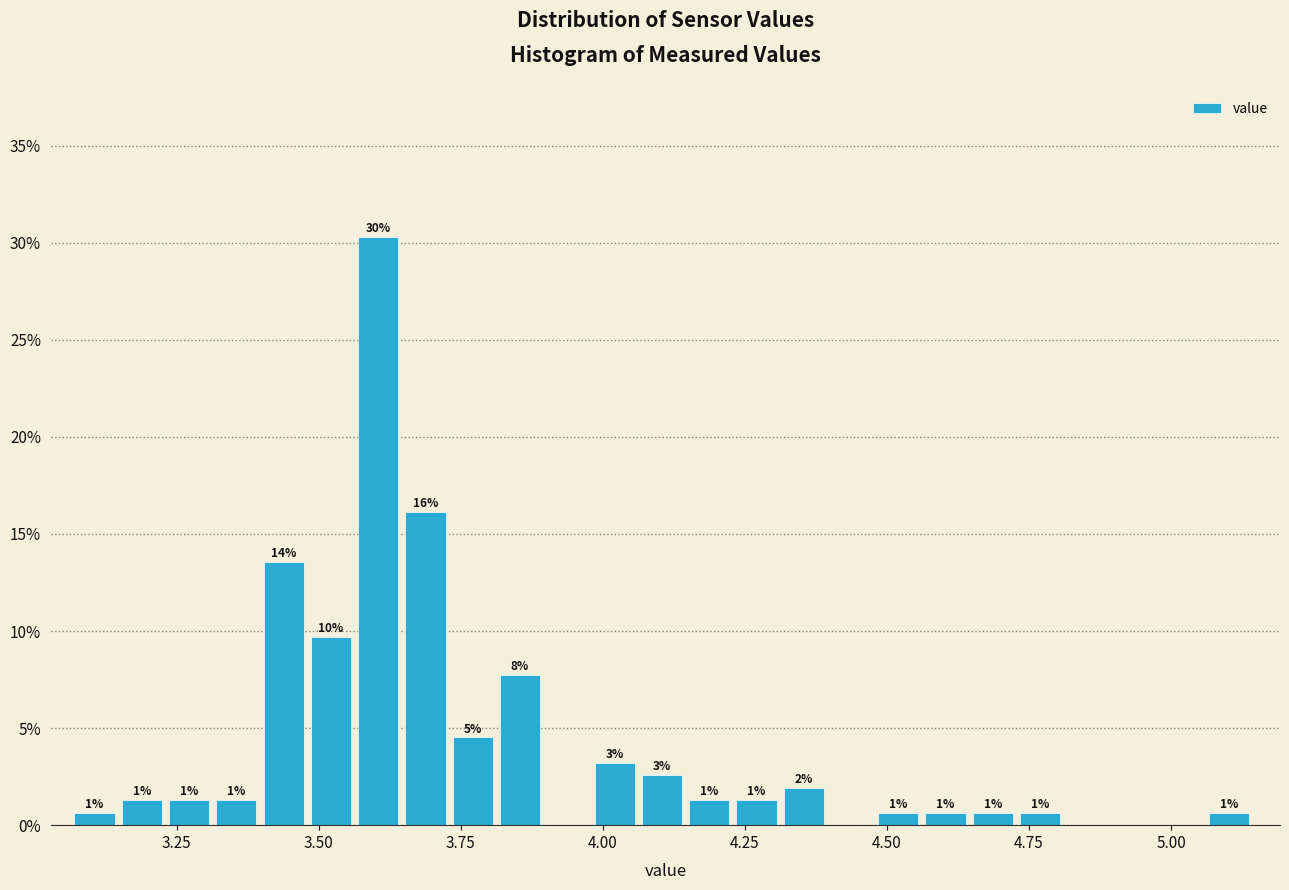

Around what value on the x-axis is the tallest bar? Give the approximate position of its centre, as read against the axis.

3.60